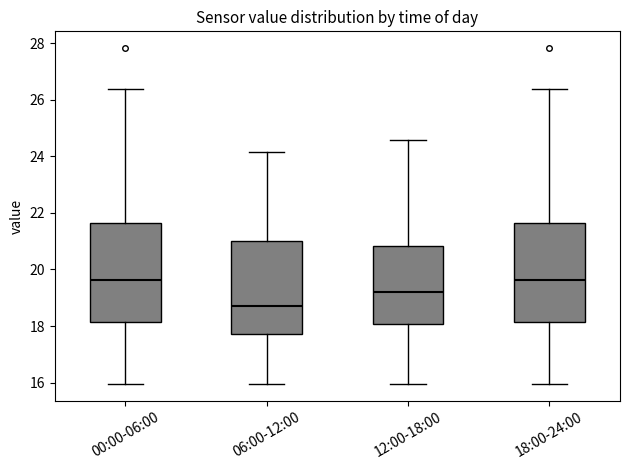

Where is the lower edge of the box for 06:00-12:00 on the y-axis? The values are not printed on the chart, so give them approximately, as read against the axis.

17.8